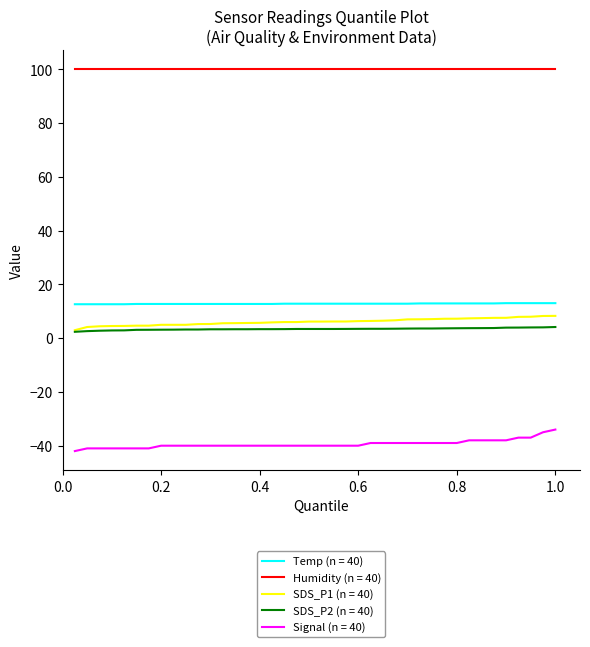

How many lines are shown in the chart?

5